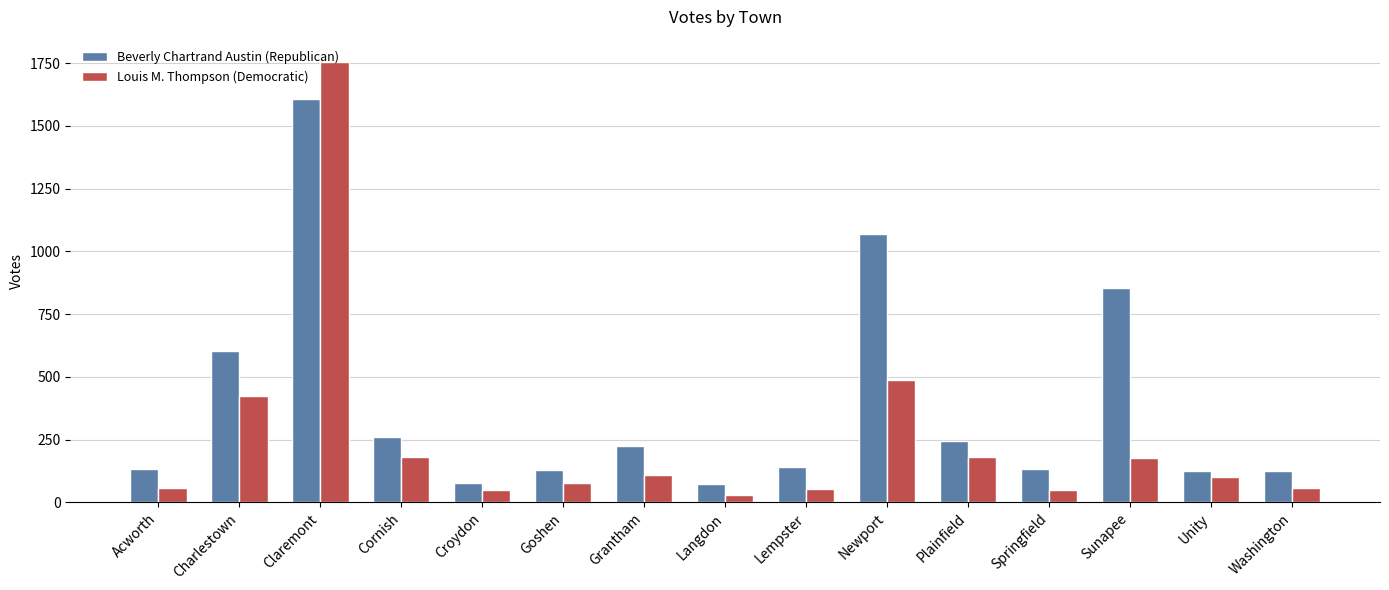

At how many categories does at least one series exceed 495?

4